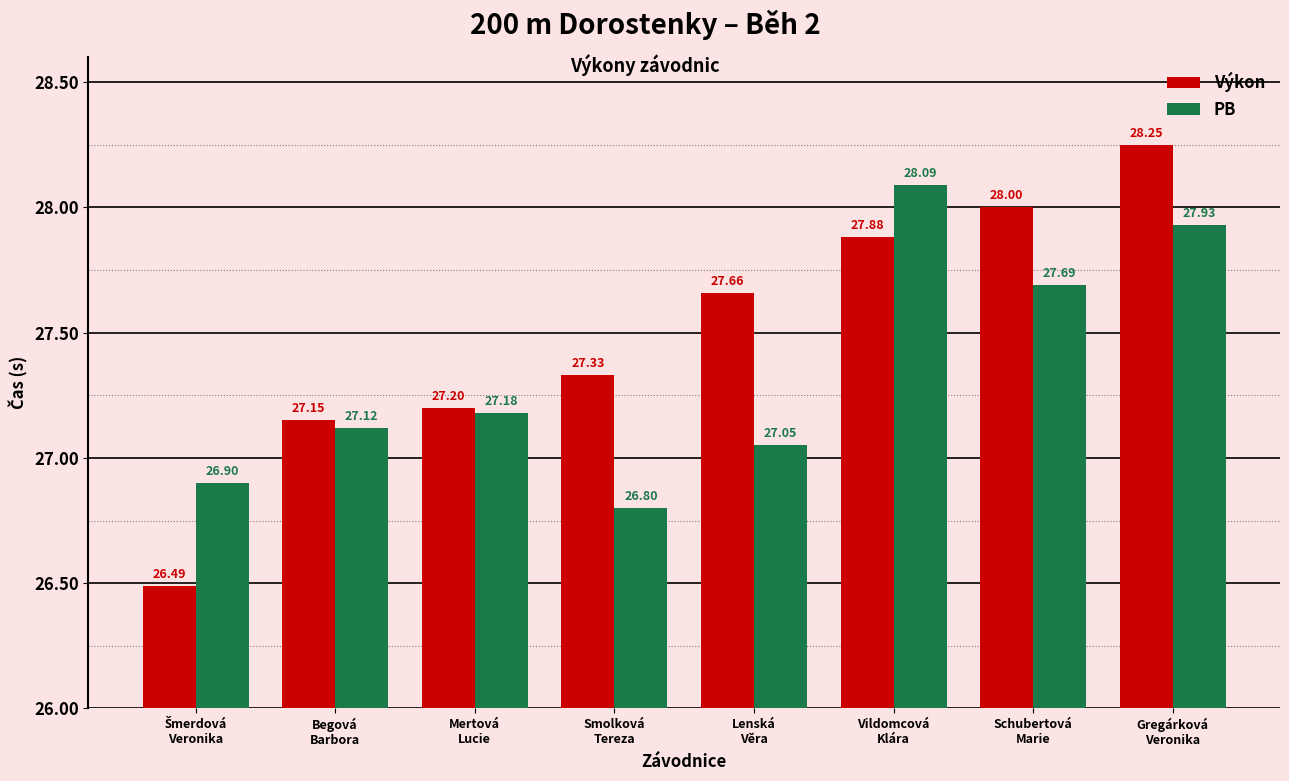

What is the approximate value of PB at Schubertová
Marie?

27.7